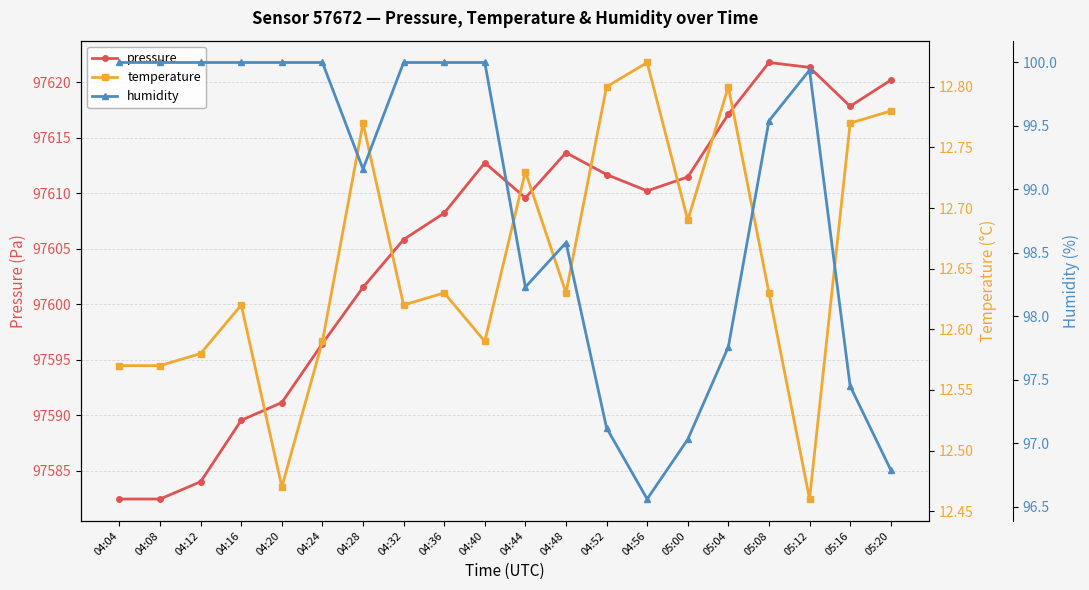

True or false: pressure and temperature intersect in this chart.

False